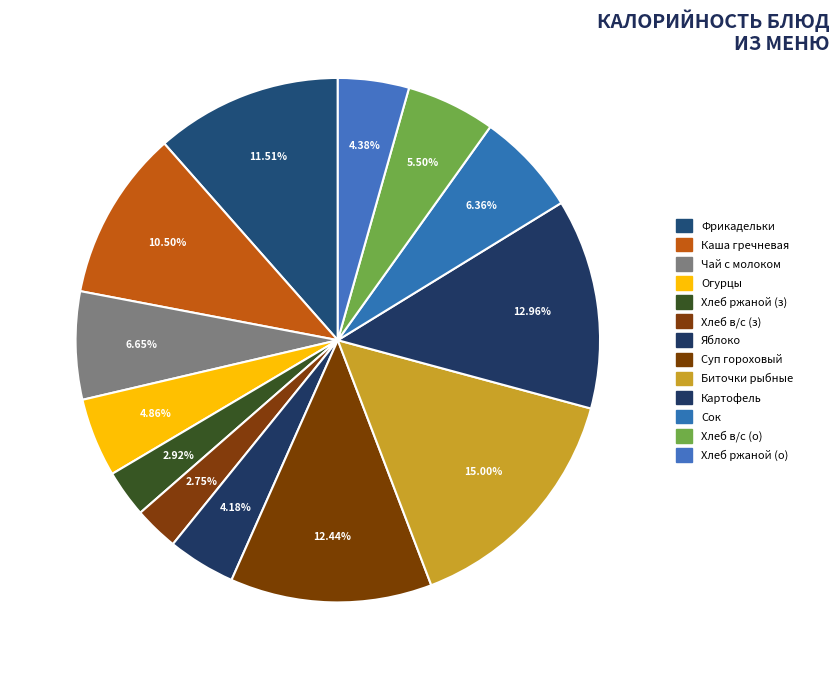

Count the number of slices in the pie.

13